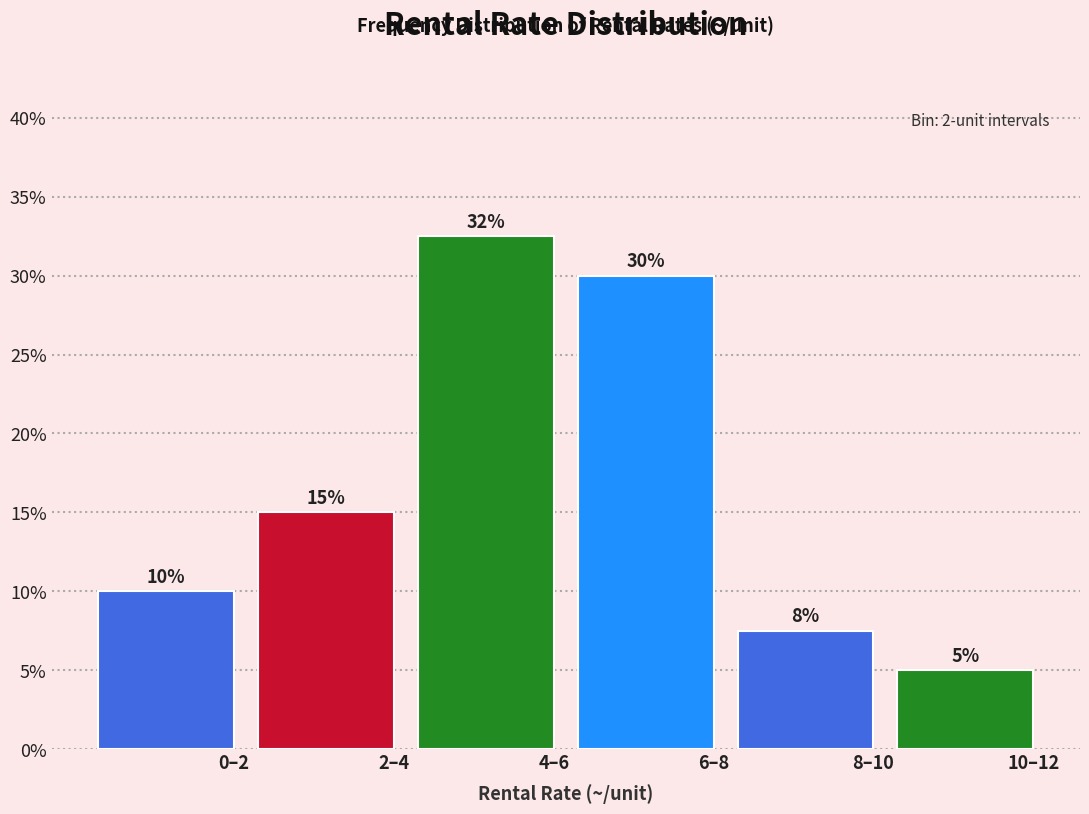

The value at 4–6 is 22.1. True or false?

False